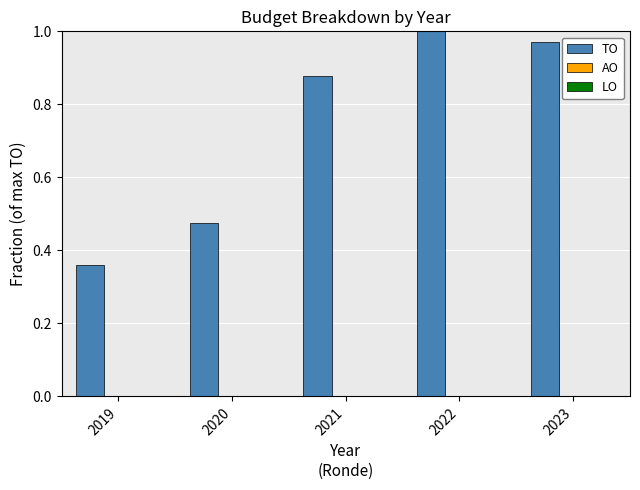

The chart shows a value of 1.0 at 2022. True or false?

True